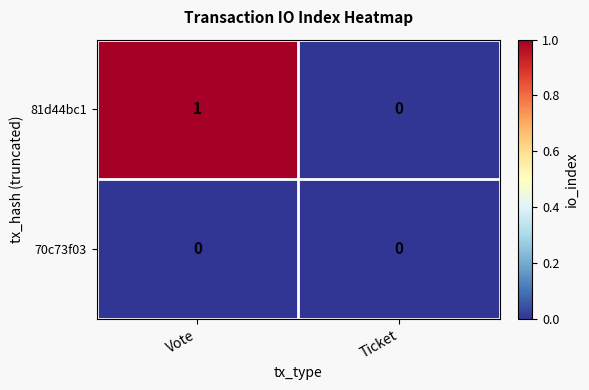

Which series has the largest total across all categories?

81d44bc1